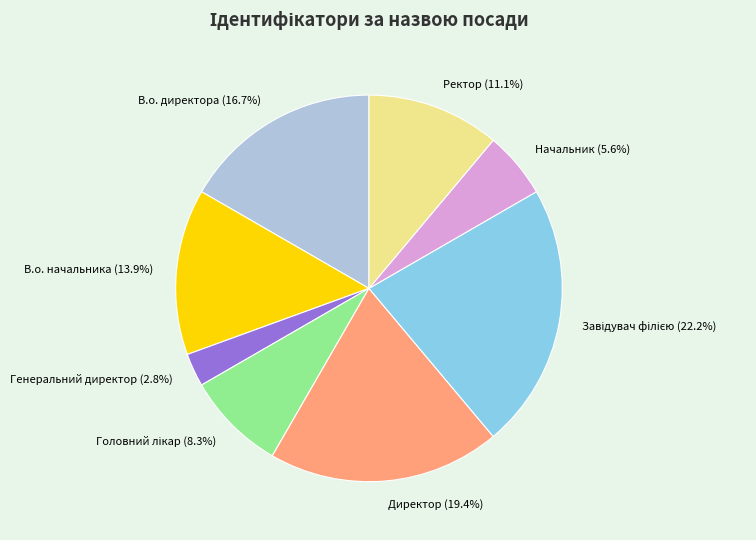

To the nearest percent, what is the combined percentage of В.о. директора and Начальник?

22%